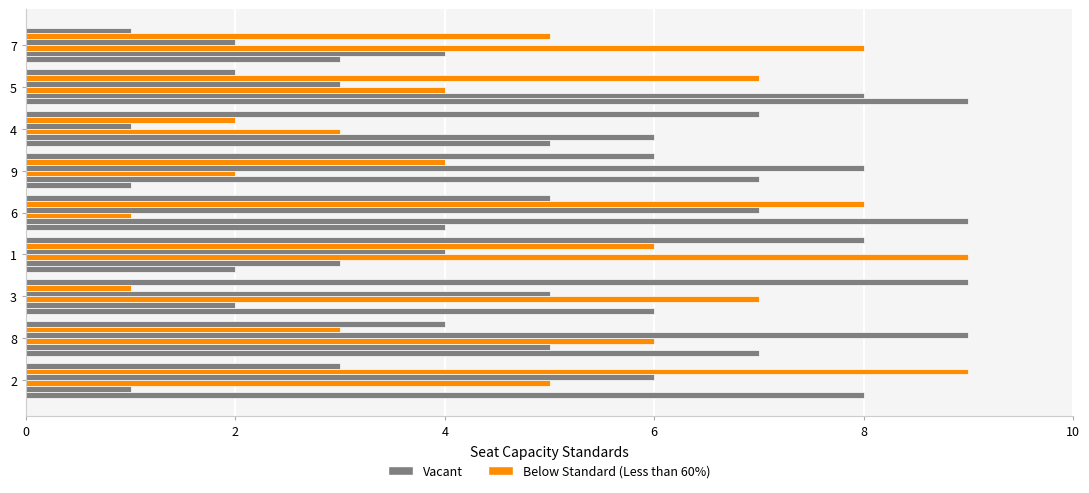

How many series are shown in this chart?

6